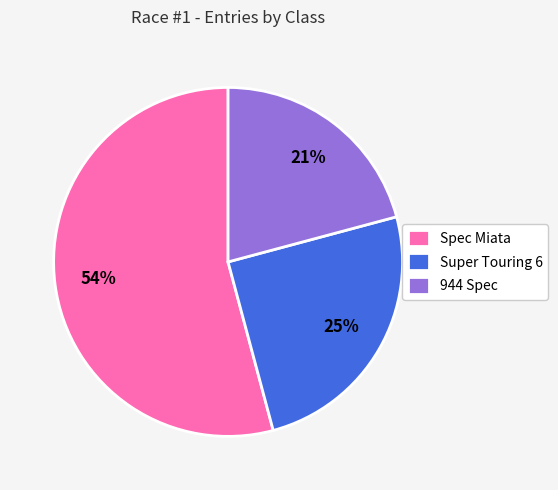

Combined, do Super Touring 6 and 944 Spec account for over 50%?

No